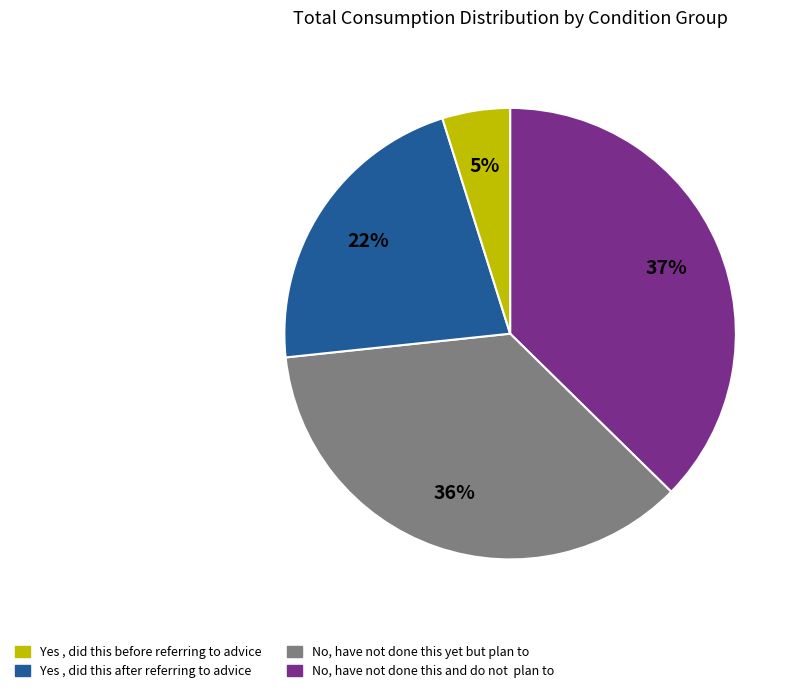

How many segments does this pie chart have?

4